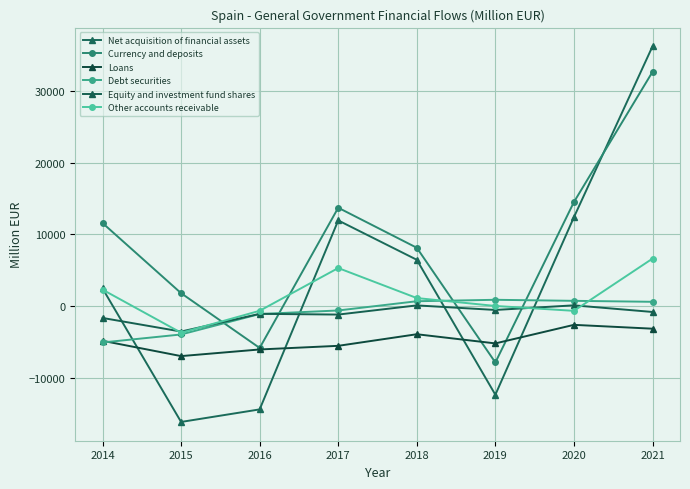

Between 2016 and 2017, which series saw the biggest shift?

Net acquisition of financial assets